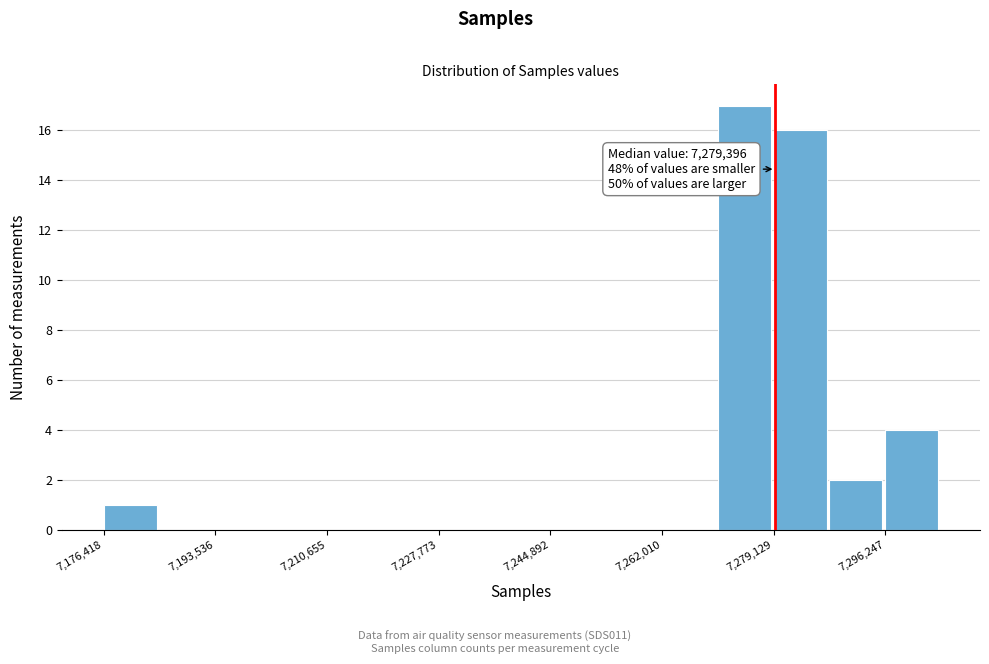

Over which range of the x-axis is the bar tallest?

7270000 to 7280000